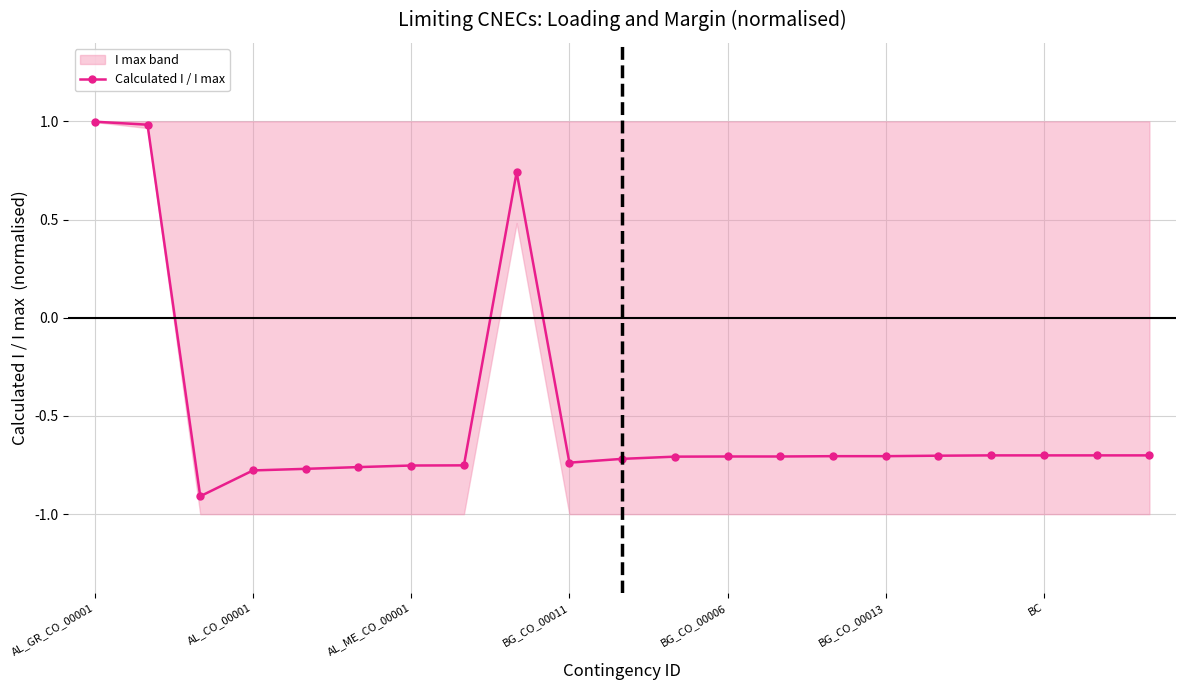

True or false: there are more than 1 points higher than both neighbors.

False